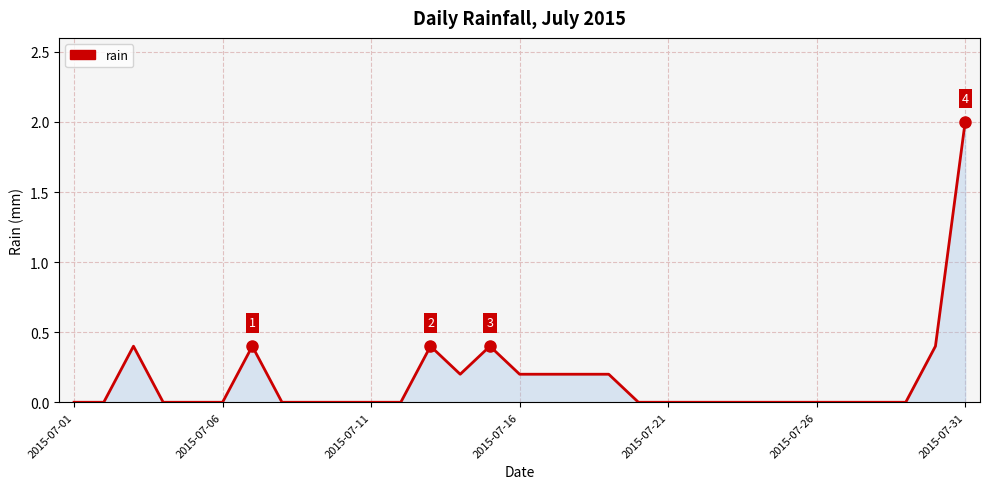

What is the difference between the maximum and minimum values?

2.0